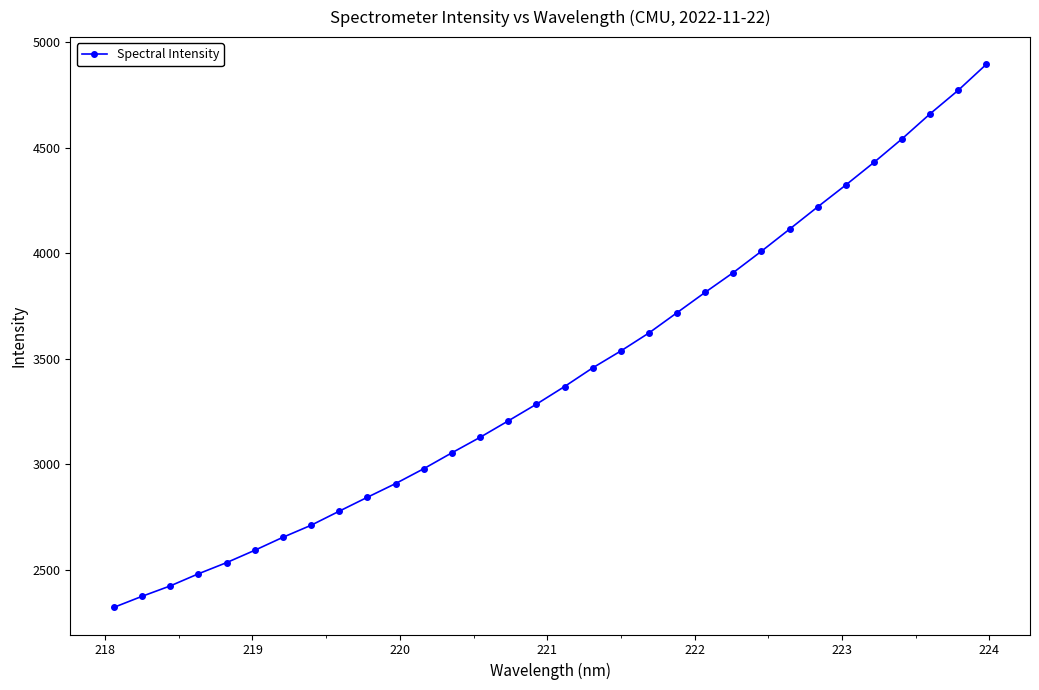

What is the sum of all values?

109698.7